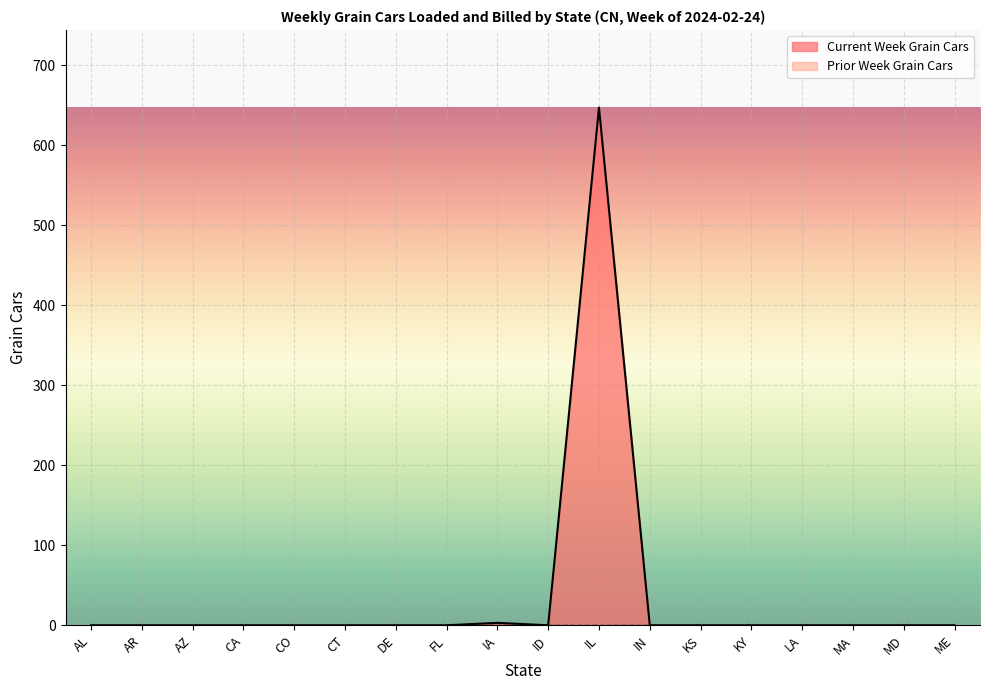

Does the chart display data point markers on the line(s)?

No